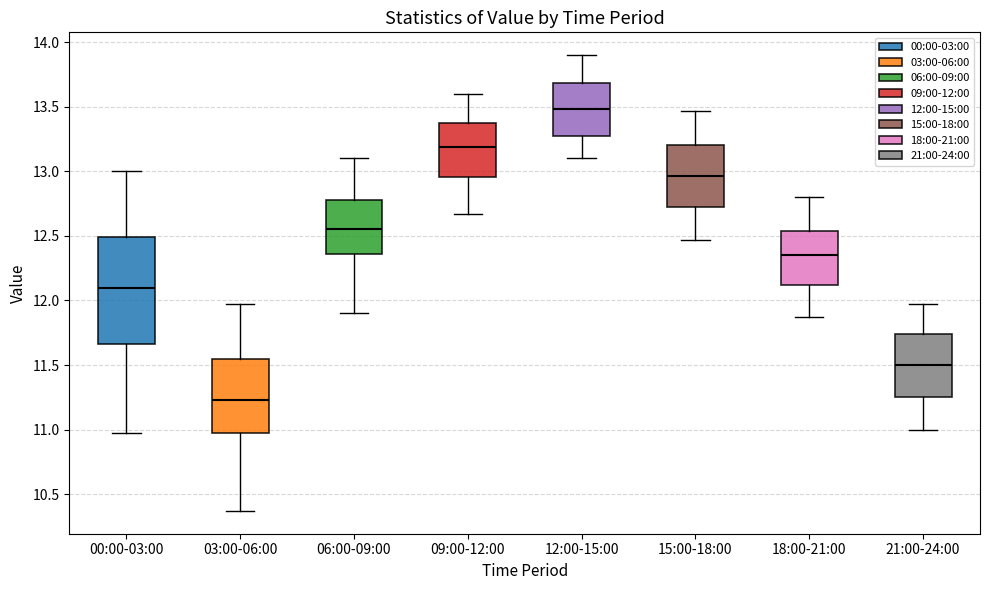

Which box's median line is the highest?

12:00-15:00